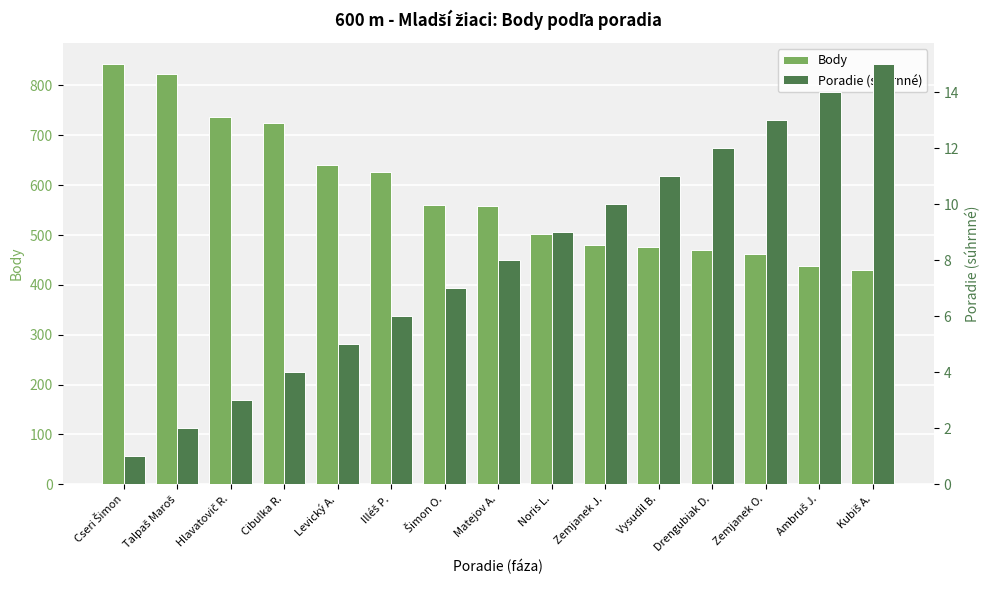

What is the sum of the Body values at Noris L. and Matejov A.?

1062